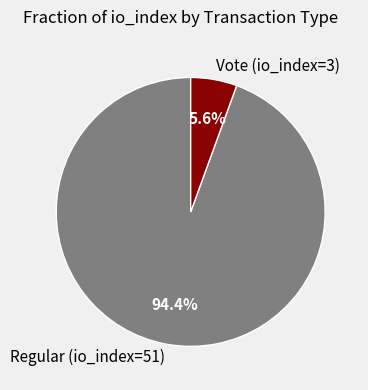

Does Regular (io_index=51) represent more than half of the total?

Yes